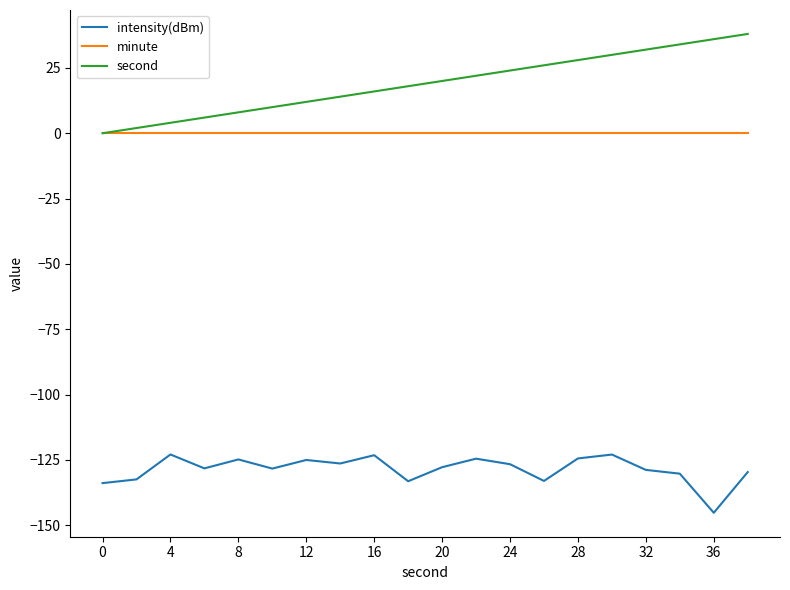

True or false: minute and intensity(dBm) intersect in this chart.

False